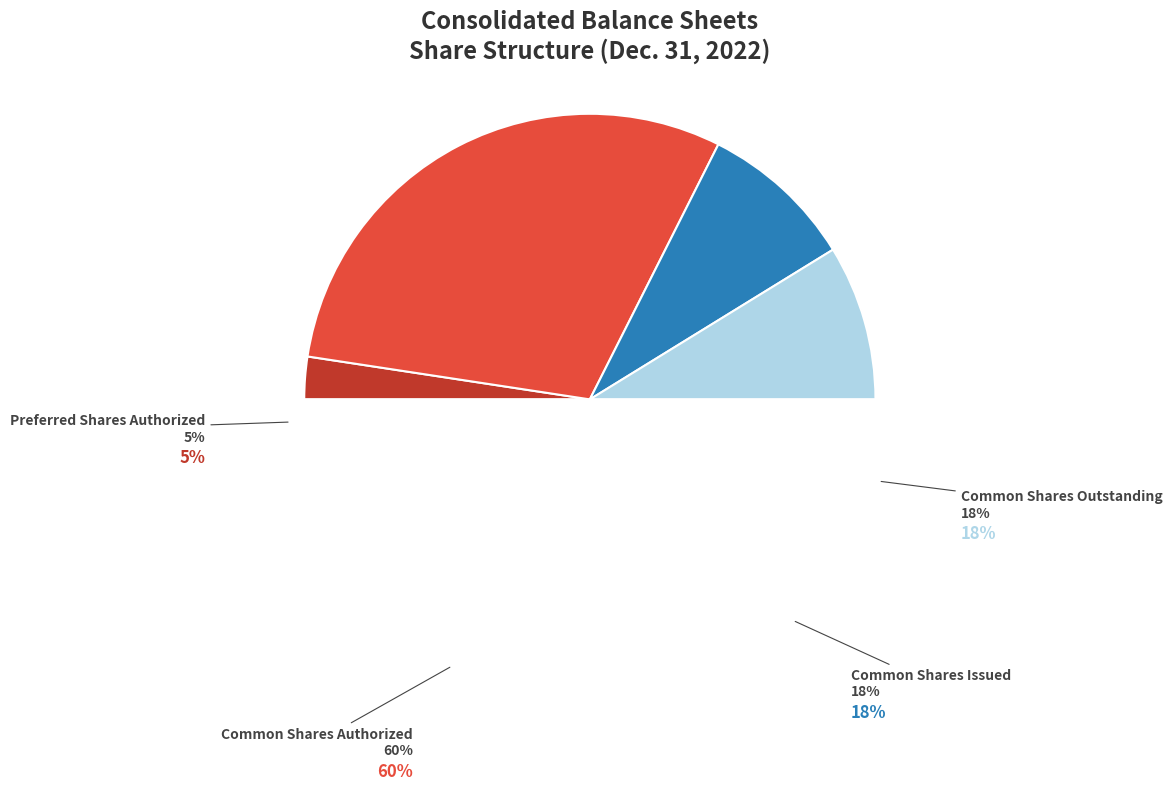

Which slice represents more than half of the pie?

Common Shares Authorized